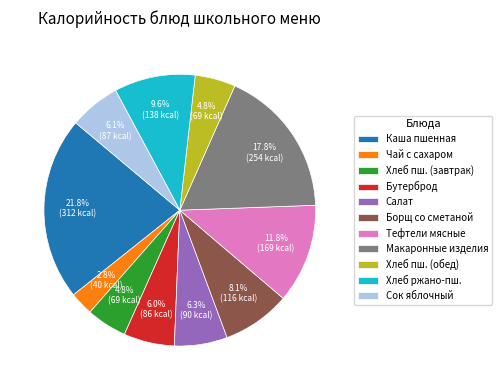

Which slice is the largest?

Каша пшенная